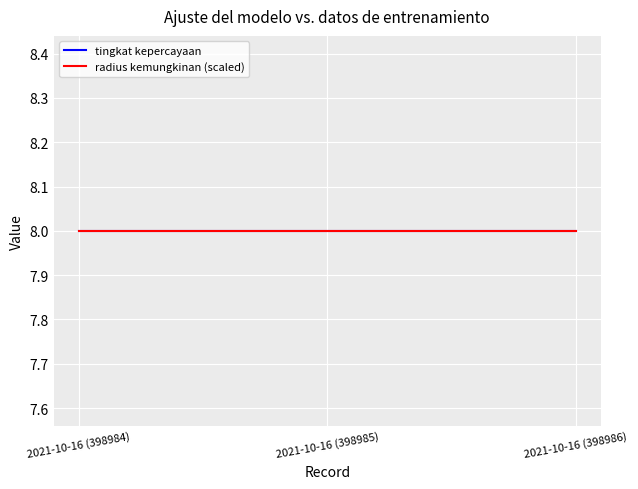

True or false: radius kemungkinan has a value of 3000 at 2021-10-16 (398984).

True